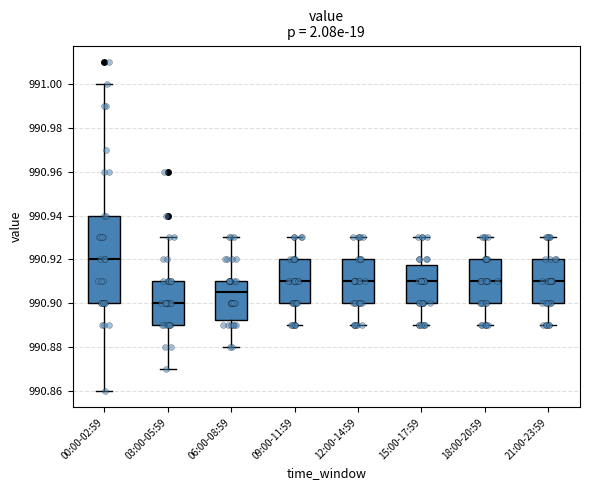

Where does the lower whisker of the box for 21:00-23:59 end on the y-axis? The values are not printed on the chart, so give them approximately, as read against the axis.

990.890